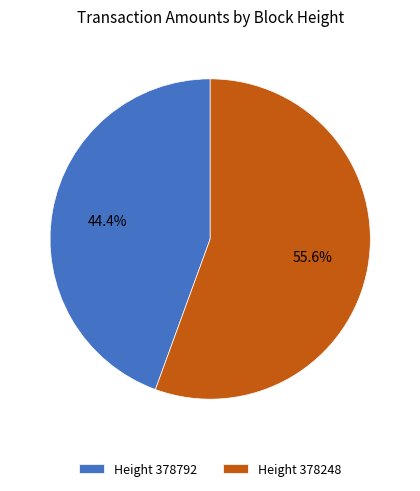

What percentage is NOT represented by Height 378248?

44.4%